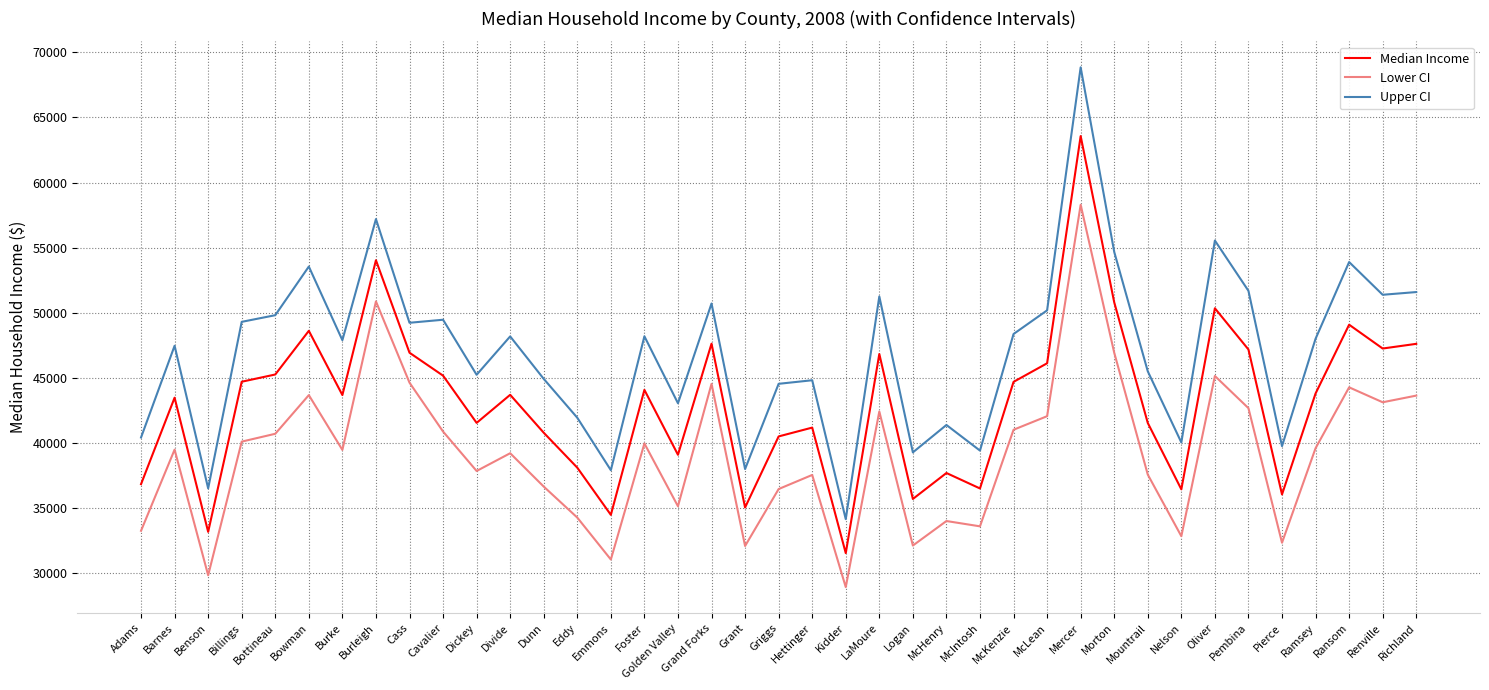

Which series changed the most between Adams and McKenzie?

Upper CI